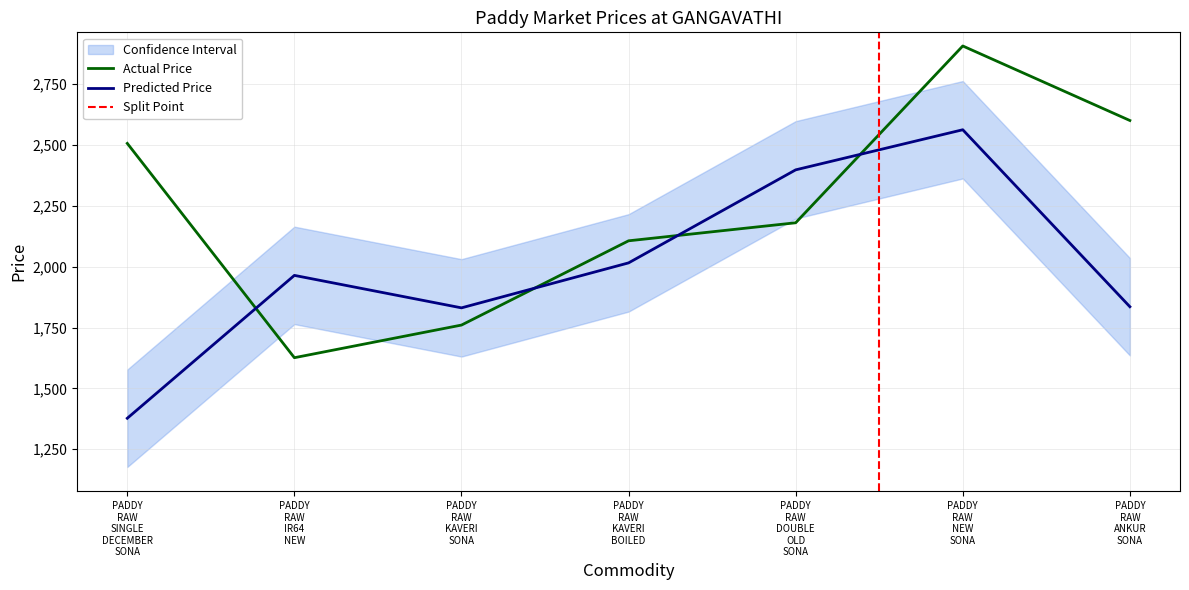

What is the sum of the values at PADDY RAW SINGLE DECEMBER SONA and PADDY RAW ANKUR SONA?

5106